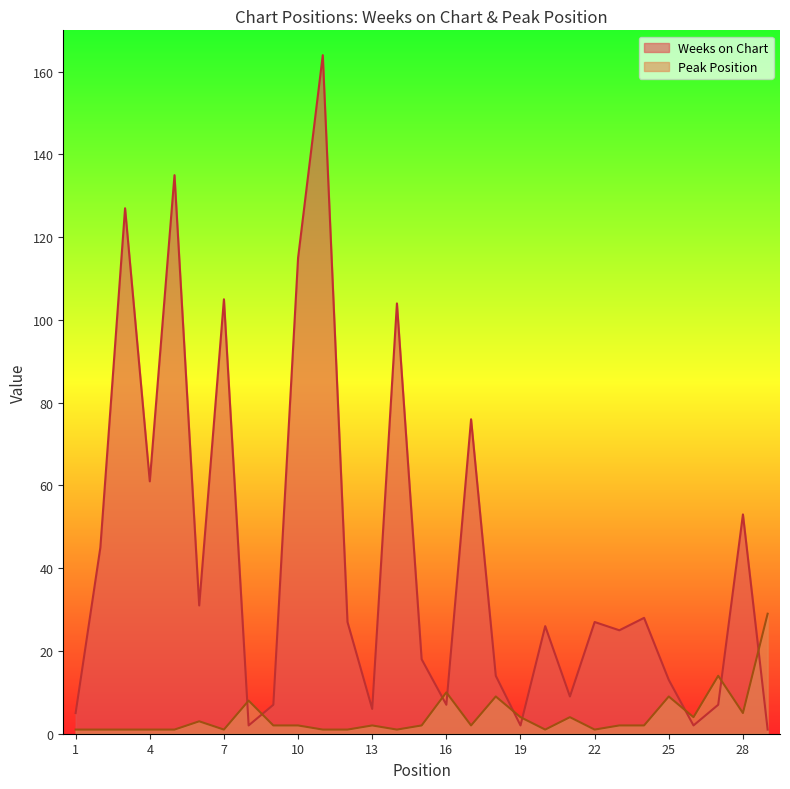

Is the value of Weeks on Chart at 8 greater than the value of Peak Position at 24?

No